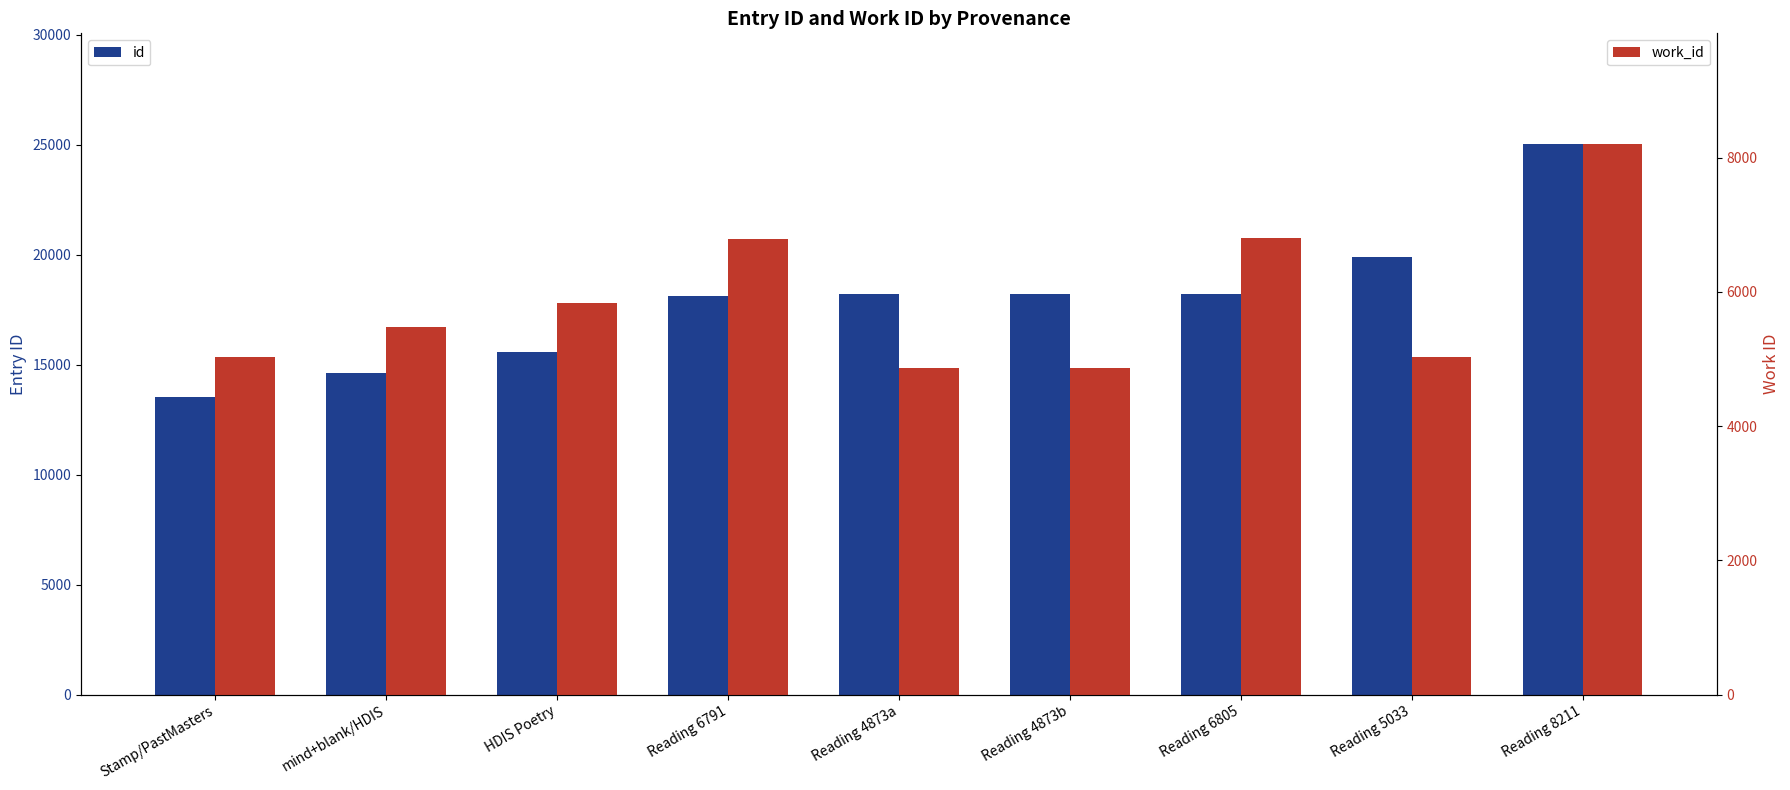

Between Stamp/PastMasters and mind+blank/HDIS, which series saw the biggest shift?

id